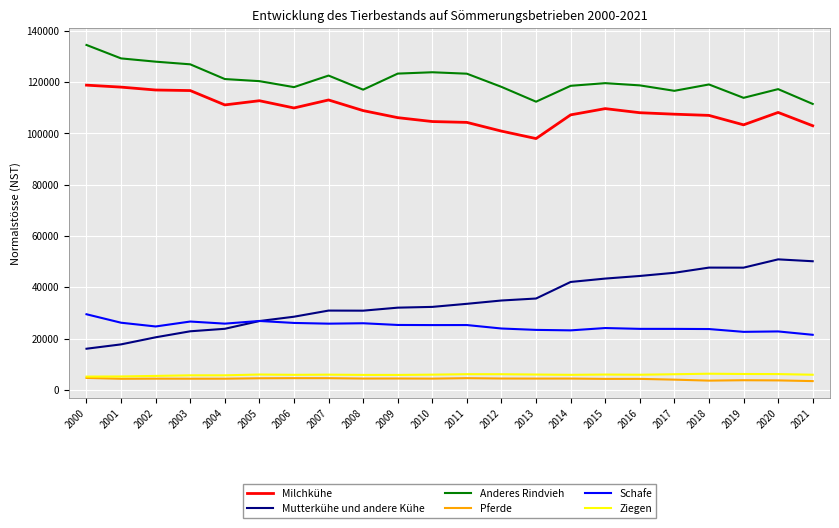

What is the minimum value shown in the chart?

3412.1